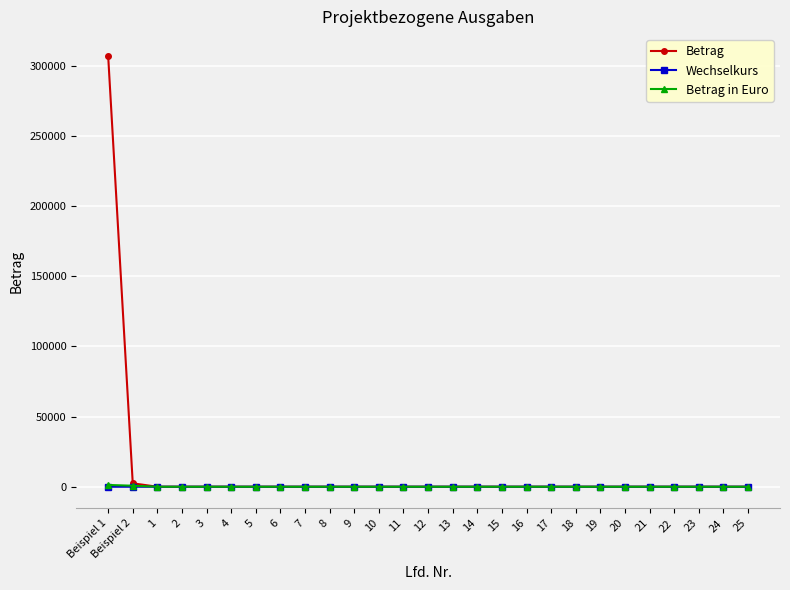

The value of Wechselkurs at Beispiel 1 is 0.0. True or false?

True